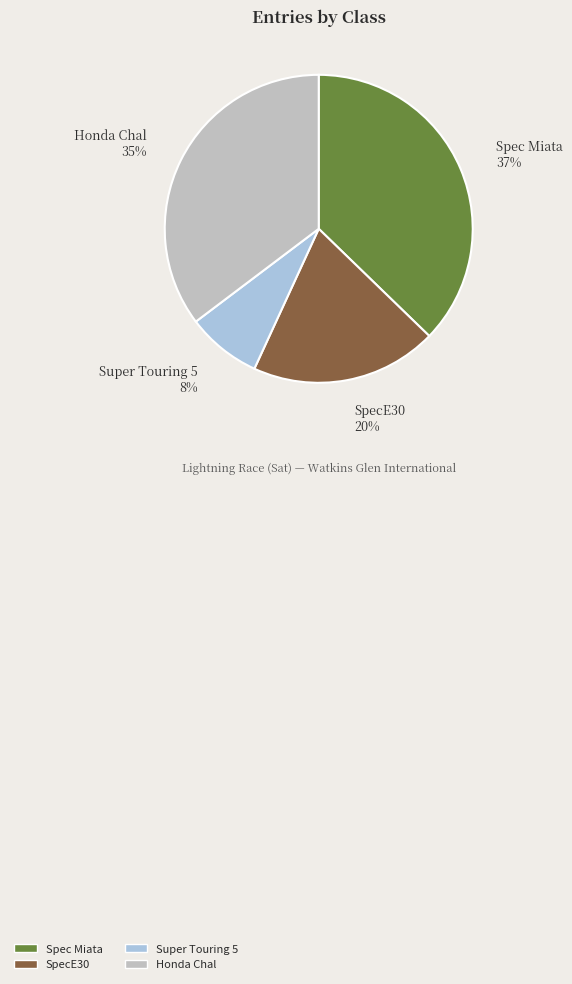

Count the number of slices in the pie.

4